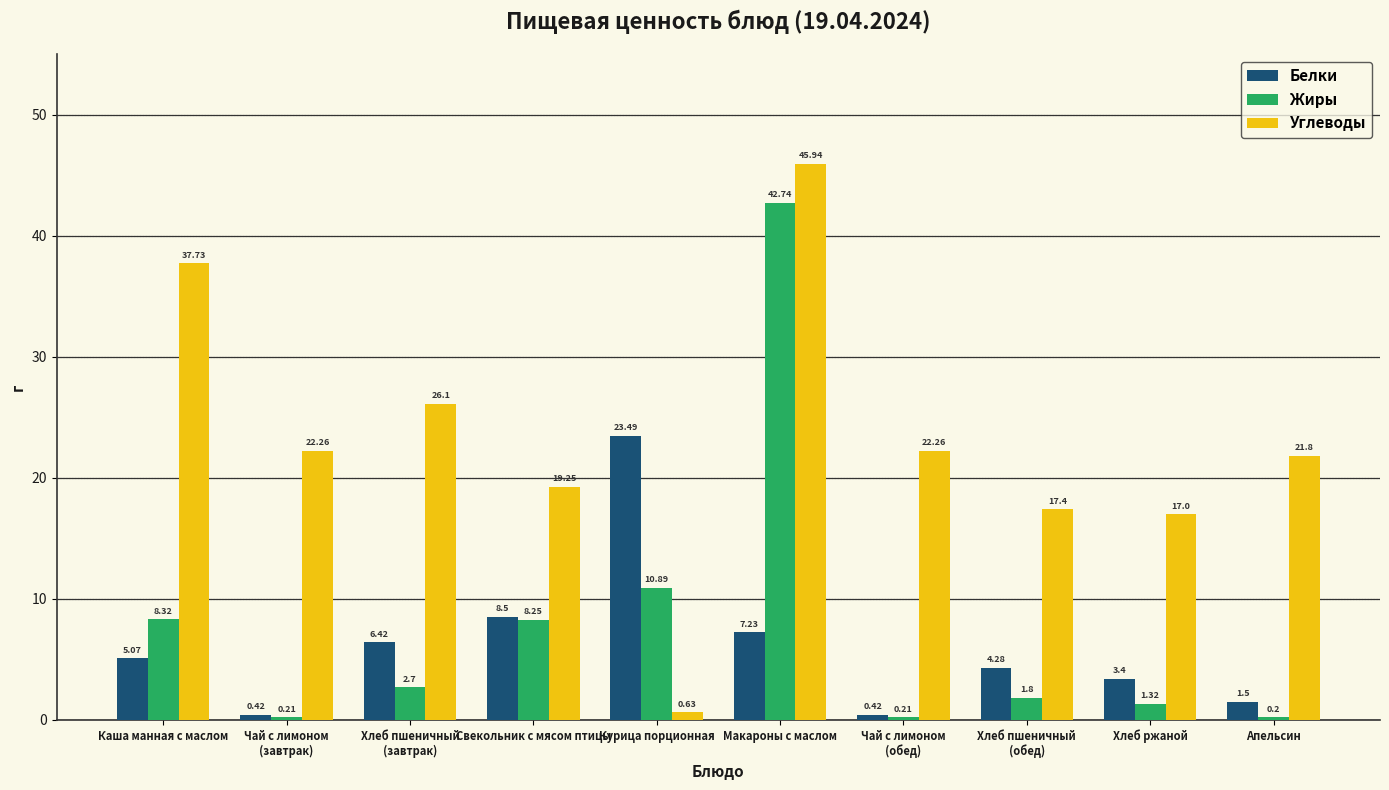

At which label is Белки closest to 11?

Свекольник с мясом птицы